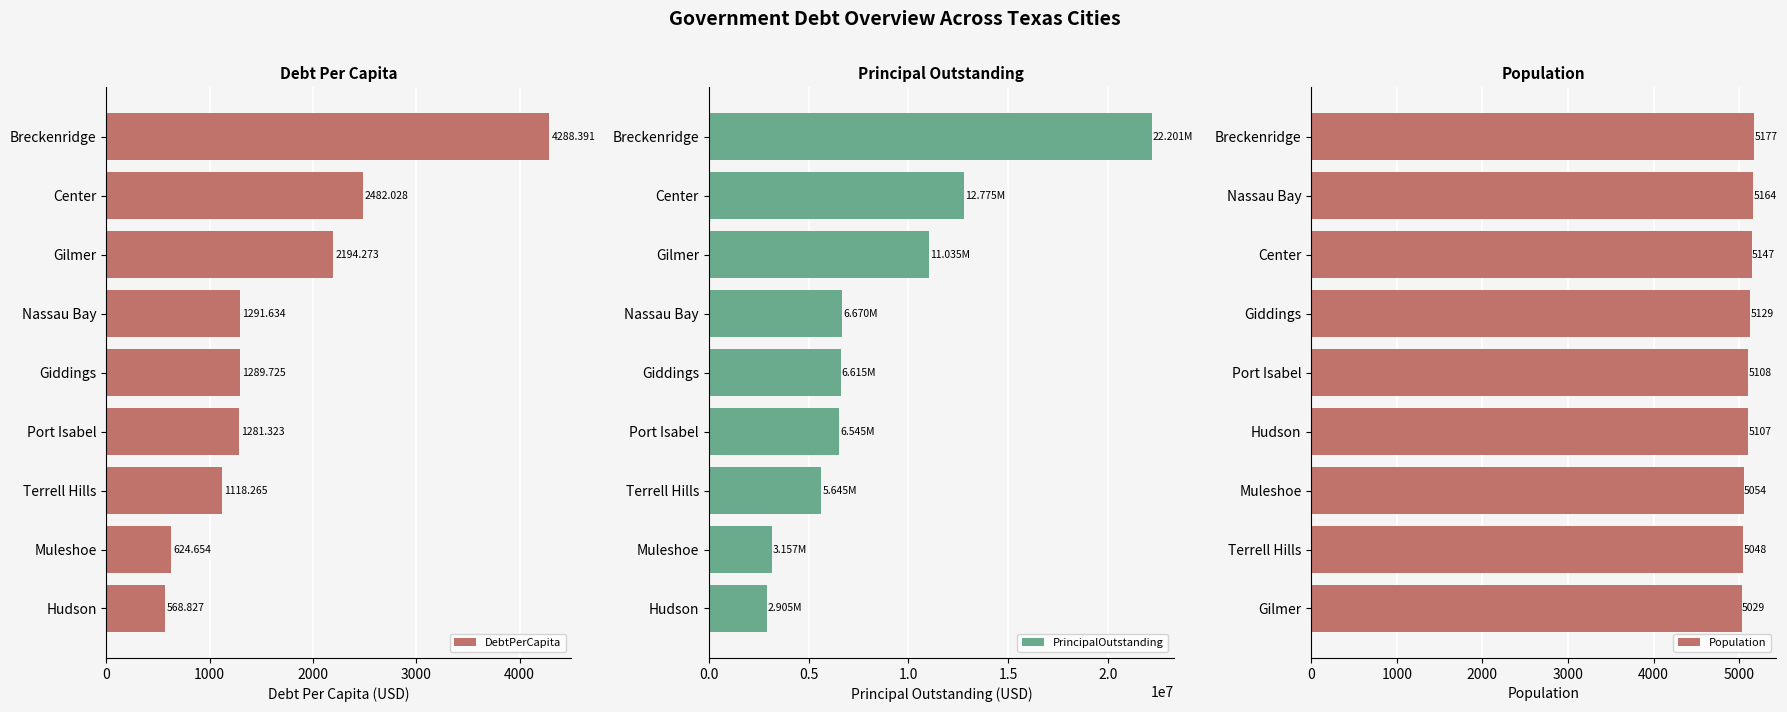

What is the average value of the DebtPerCapita series?

1682.1